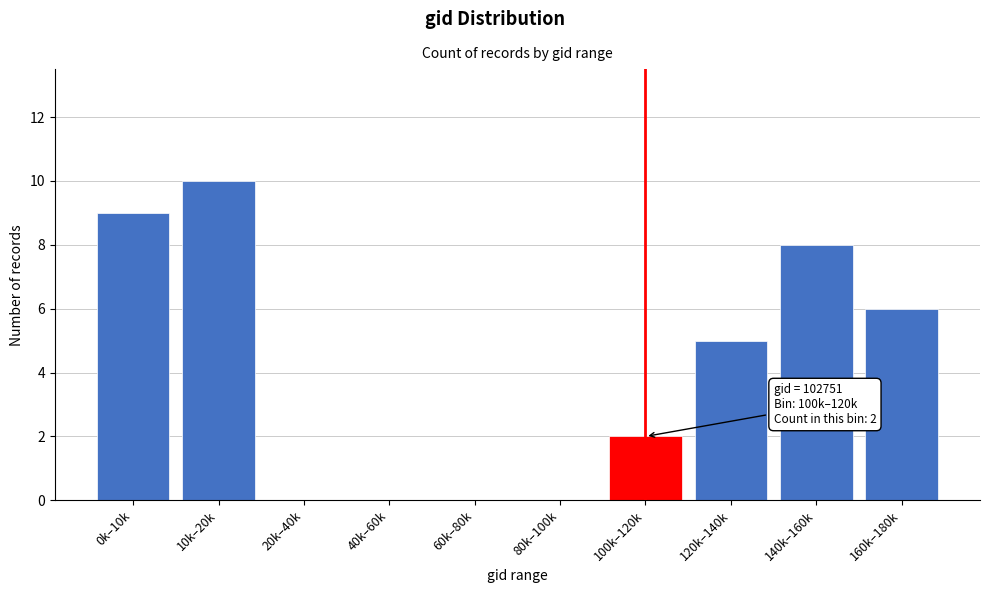

Reading left to right, extract all data points from this chart.

0k–10k=9	10k–20k=10	20k–40k=0	40k–60k=0	60k–80k=0	80k–100k=0	100k–120k=2	120k–140k=5	140k–160k=8	160k–180k=6